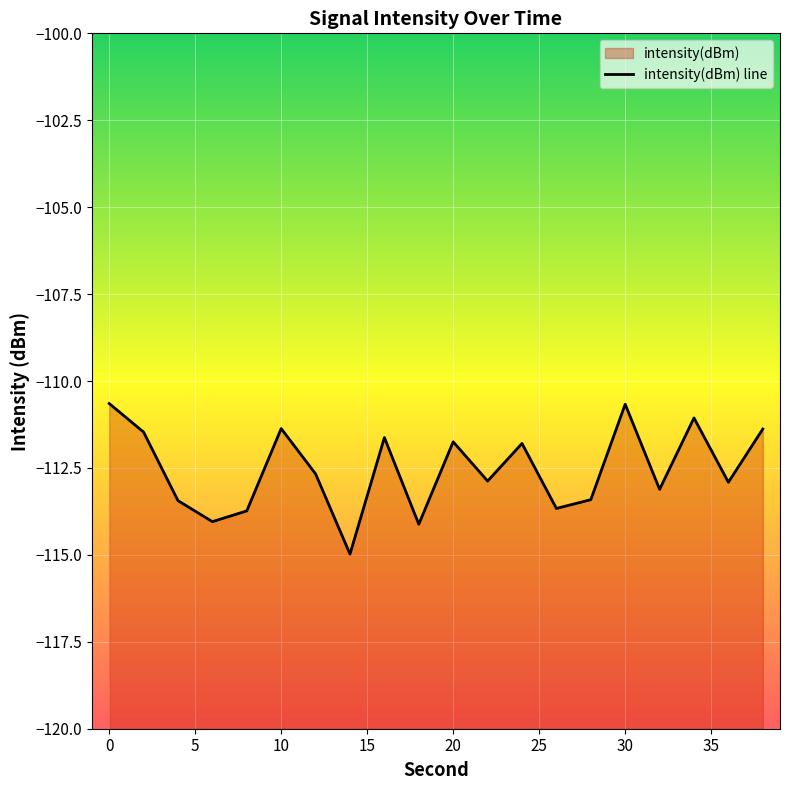

Reading right to left, transcribe all the data shown in this chart.

-111.4	-112.9	-111.1	-113.1	-110.7	-113.4	-113.7	-111.8	-112.9	-111.7	-114.1	-111.6	-115.0	-112.7	-111.4	-113.7	-114.0	-113.4	-111.5	-110.6